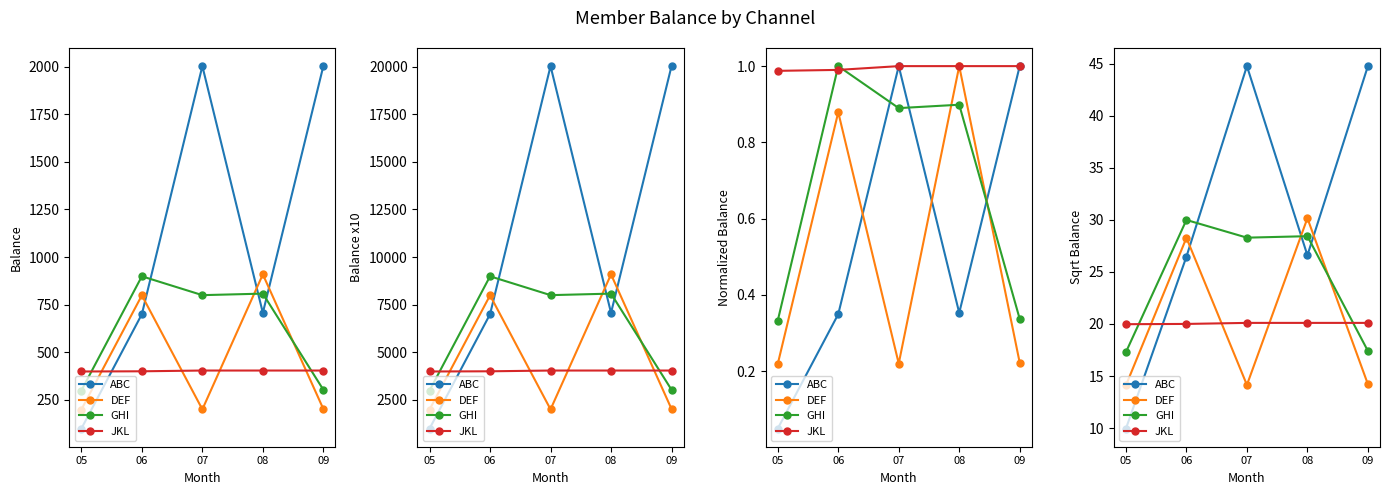

Which series has the largest total across all categories?

ABC